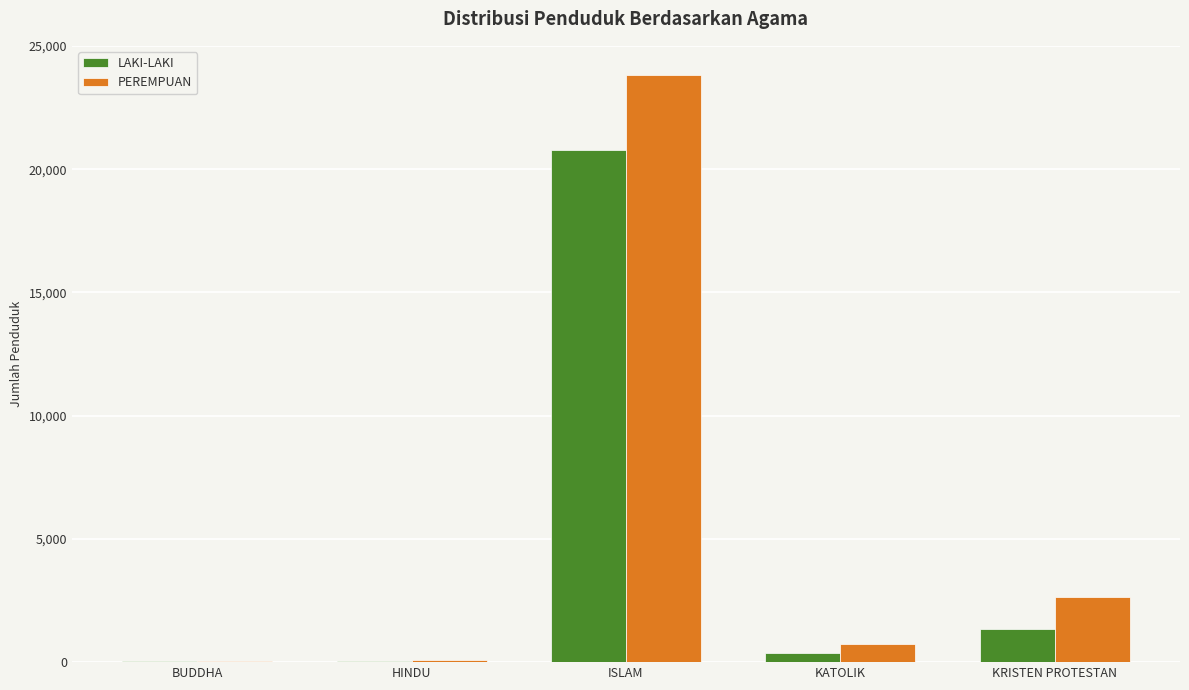

What is the sum of the PEREMPUAN values at KRISTEN PROTESTAN and ISLAM?

26451